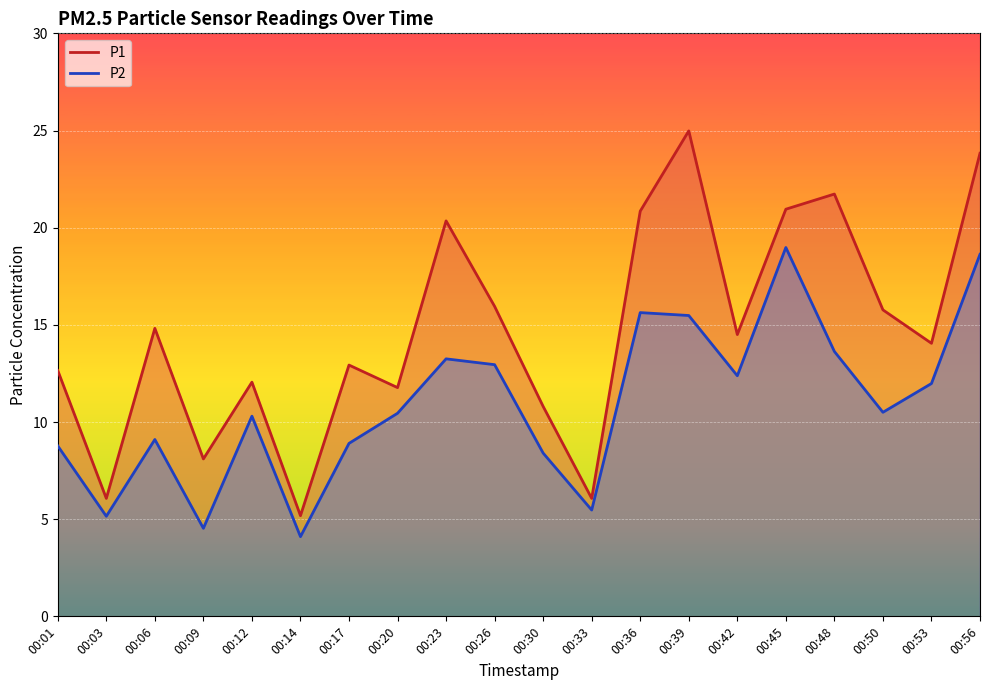

What are all the series names shown in the legend?

P1, P2